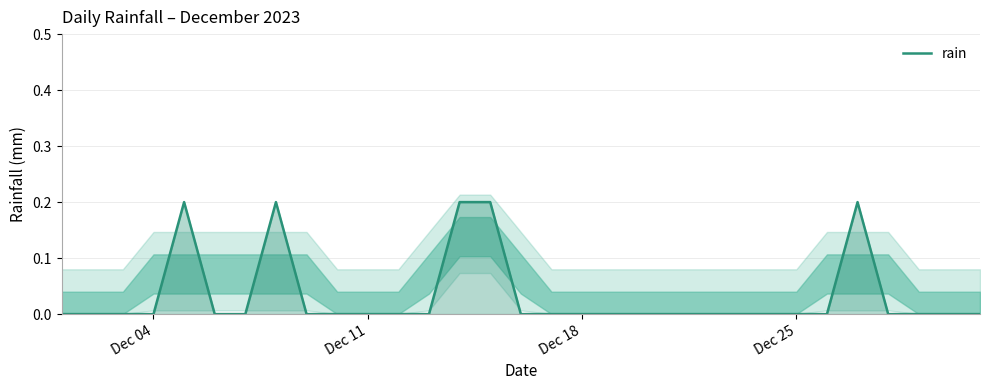

Count the number of data series in this chart.

1